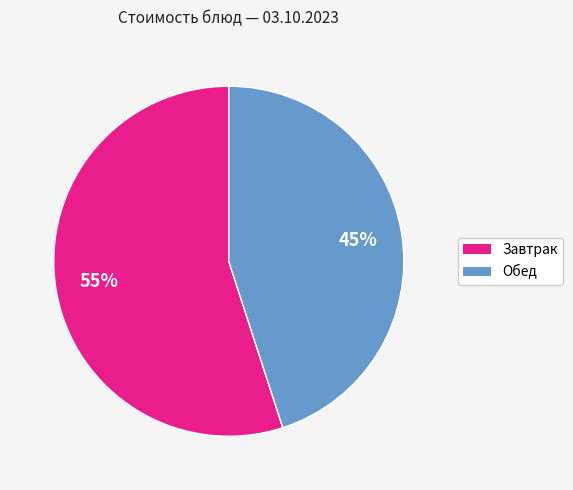

Between Завтрак and Обед, which is larger?

Завтрак